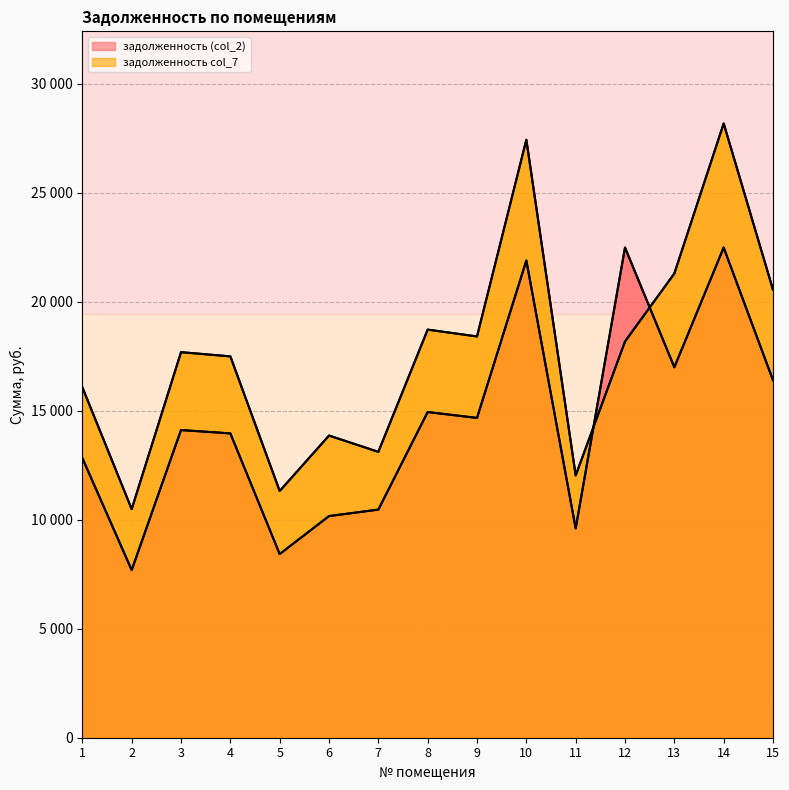

What are all the series names shown in the legend?

задолженность (col_2), задолженность col_7